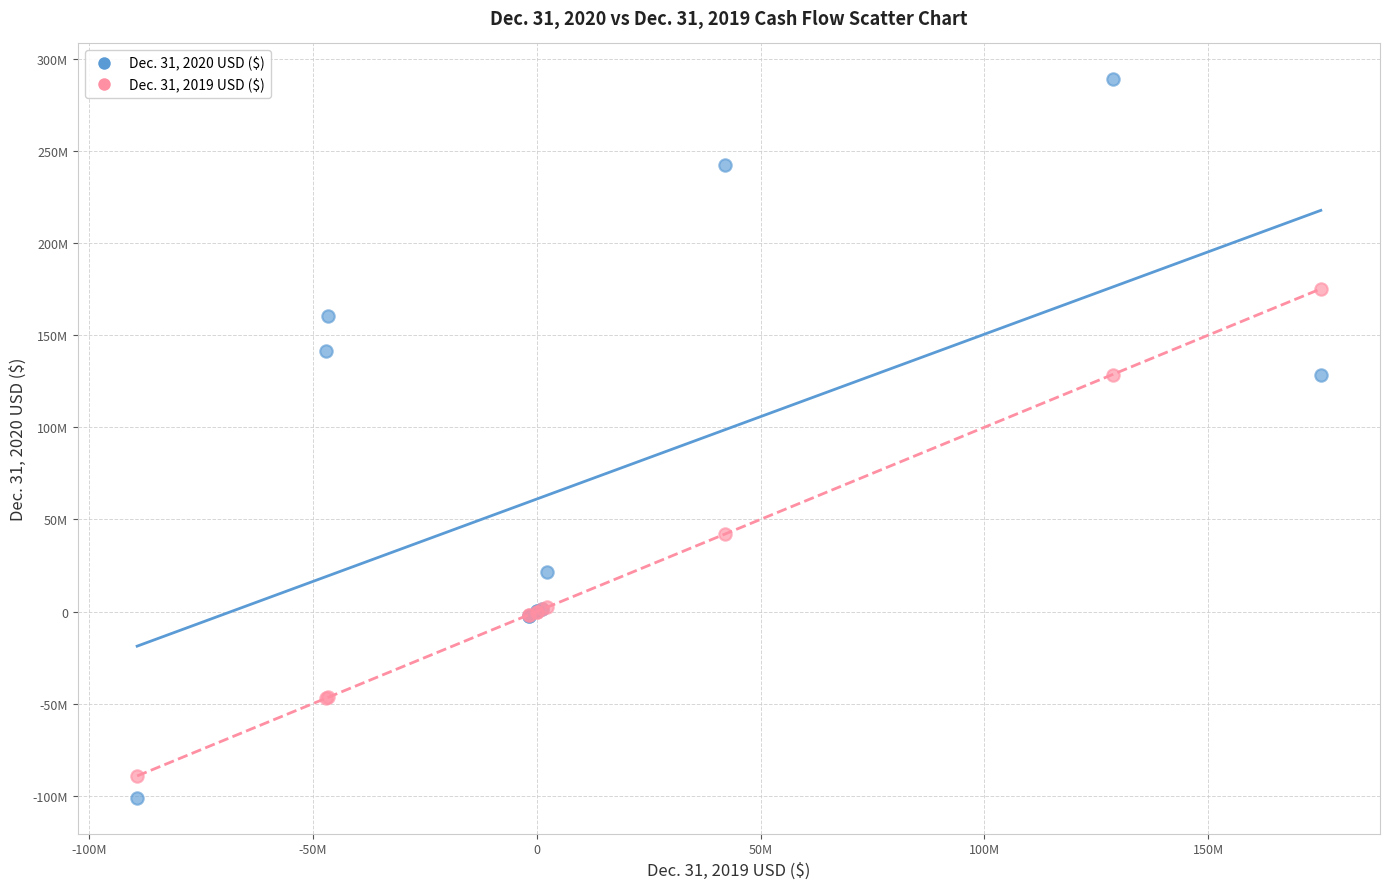

Which series contains the lowest Y value?

Dec. 31, 2020 USD ($)